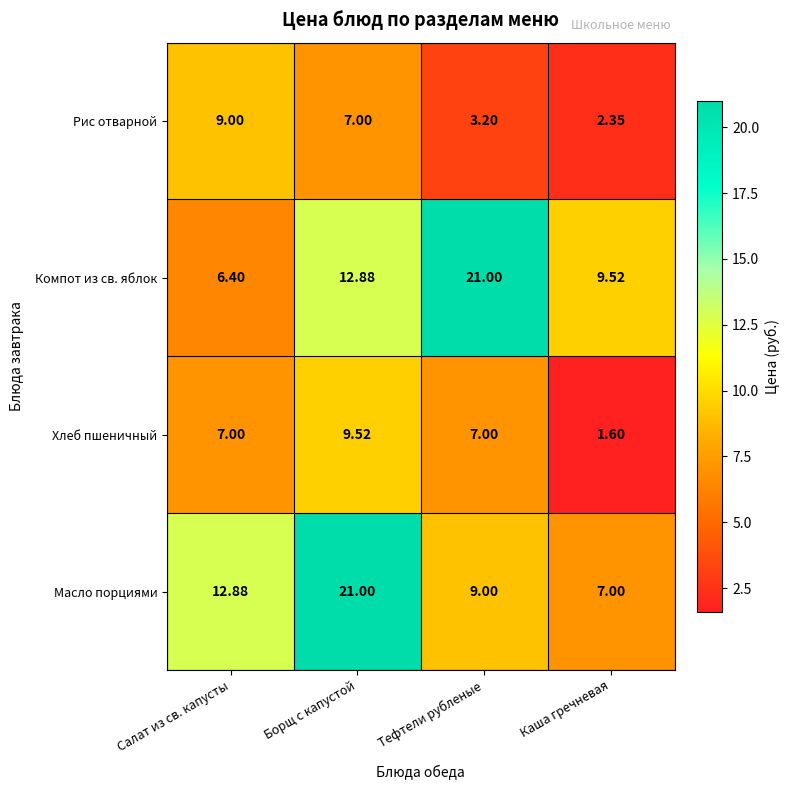

Rank the categories by Масло порциями value from highest to lowest.

Борщ с капустой, Салат из св. капусты, Тефтели рубленые, Каша гречневая